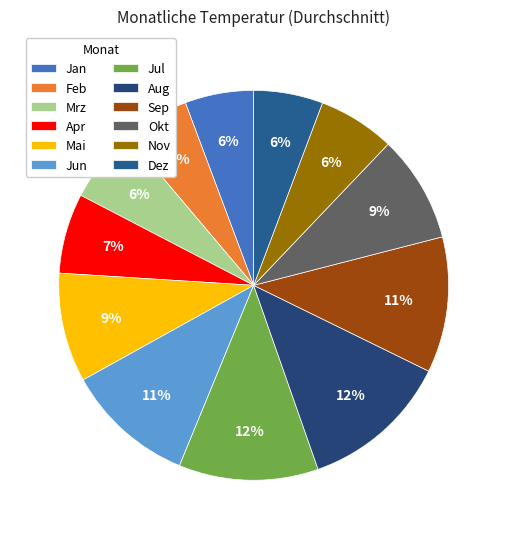

To the nearest percent, what is the average slice percentage?

8%